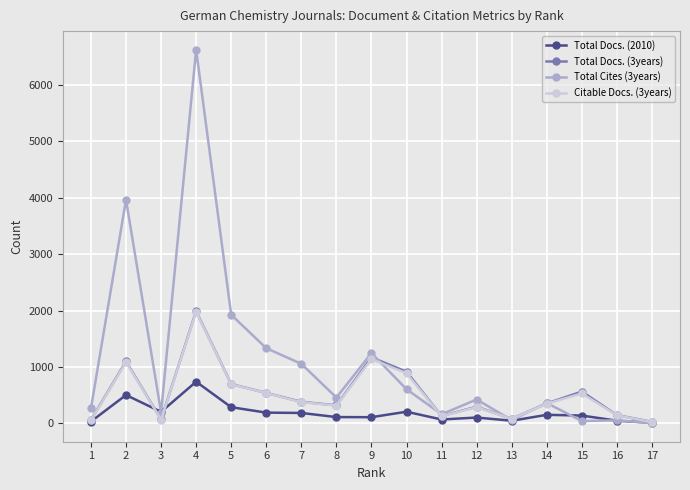

How many lines are shown in the chart?

4